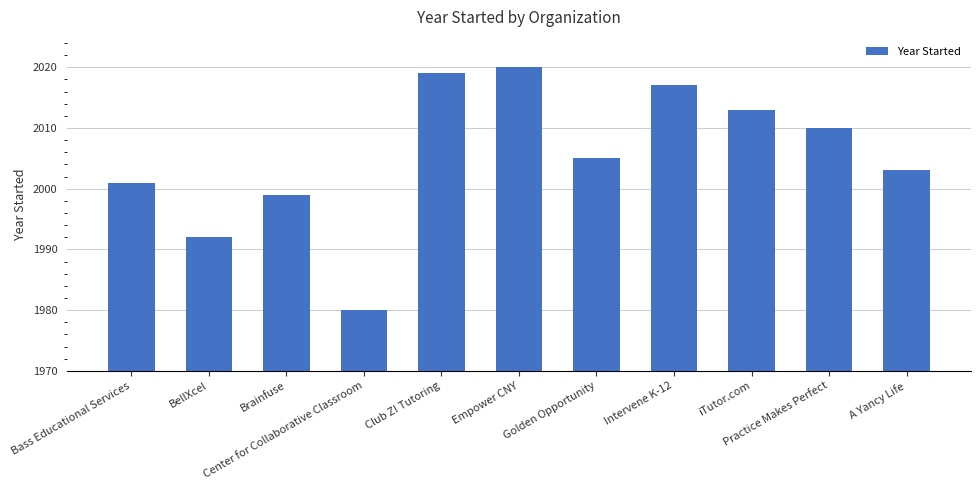

Are the bars horizontal?

No